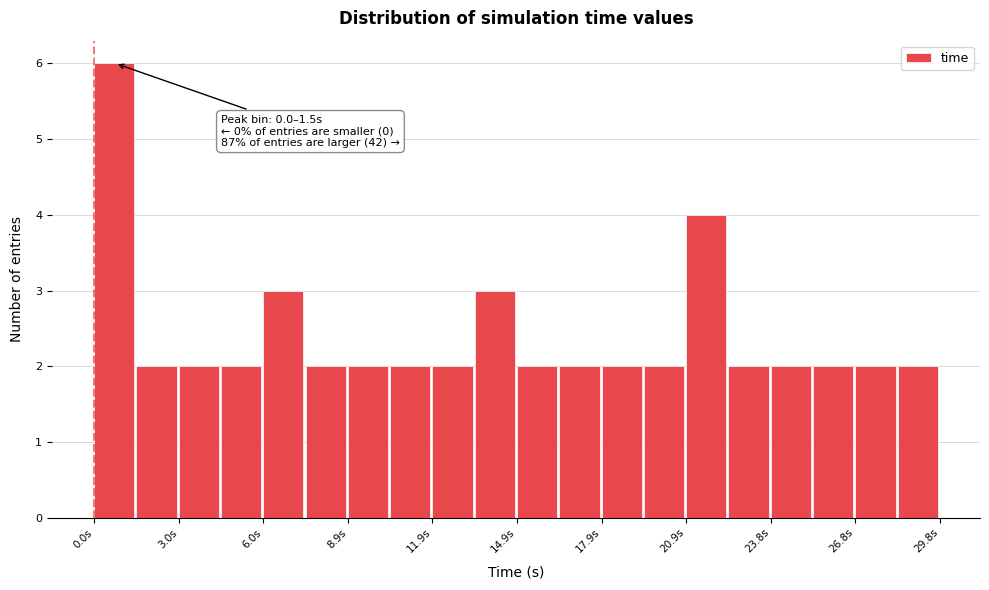

Read against the x-axis, roughly where is the centre of the tallest bar?

0.5